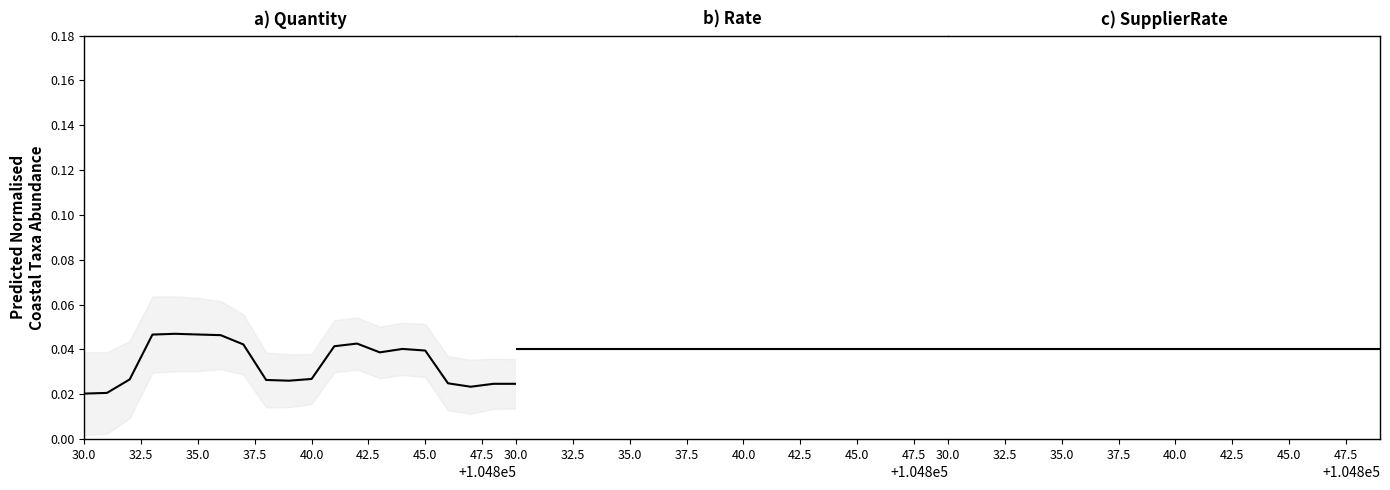

After their last crossing, which series has the higher values: SupplierRate or Quantity?

SupplierRate